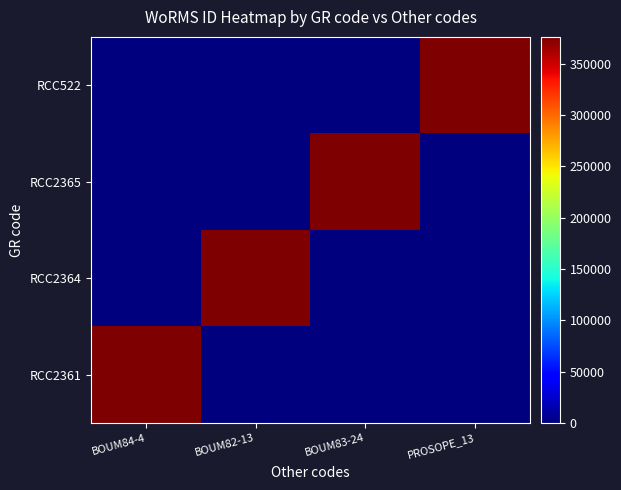

Which series has the largest range (max minus min)?

RCC2361